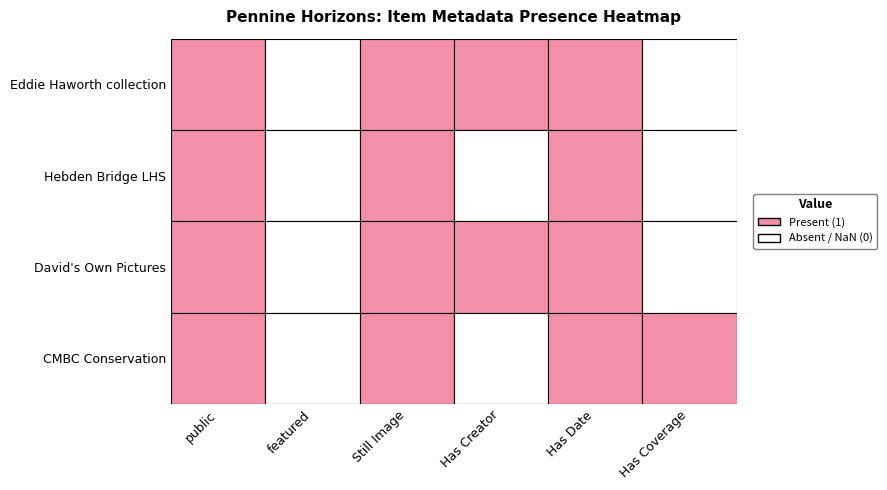

The 4509 series shows 1 at public. True or false?

True